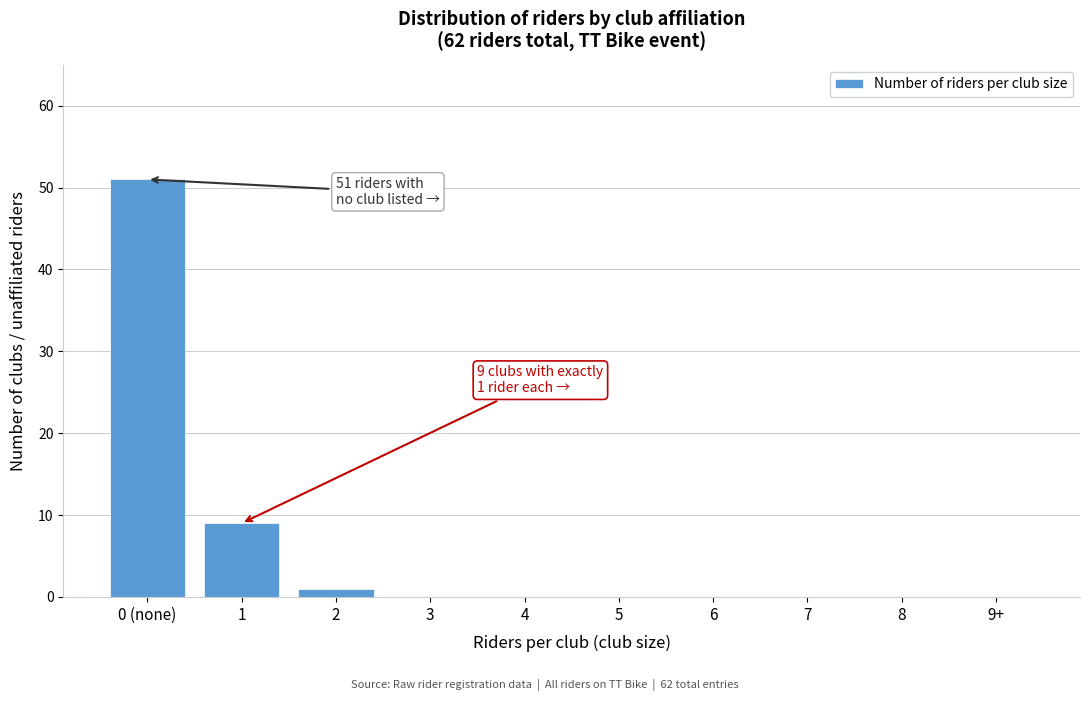

Reading left to right, what are all the values shown in this chart?

0 (none)=51	1=9	2=1	3=0	4=0	5=0	6=0	7=0	8=0	9+=0